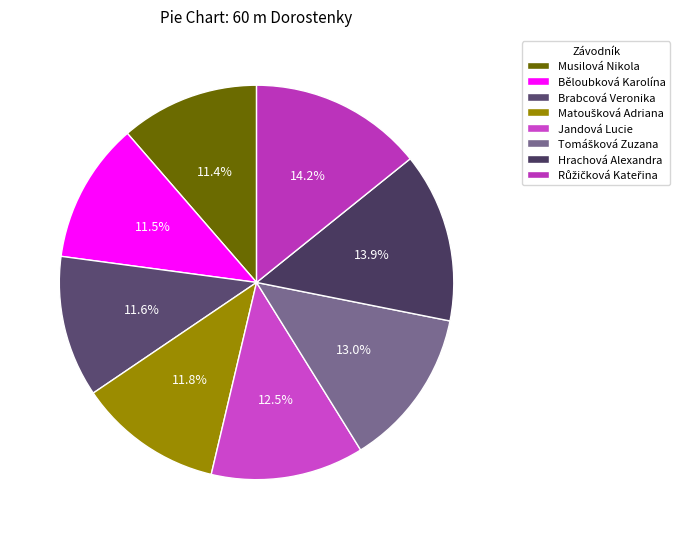

How many segments does this pie chart have?

8